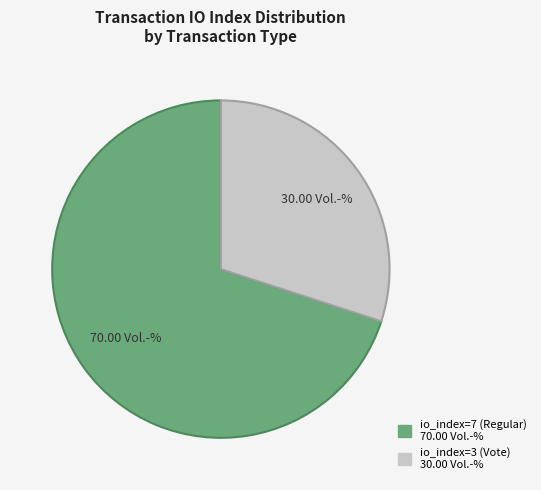

What is the majority slice?

io_index=7 (Regular)